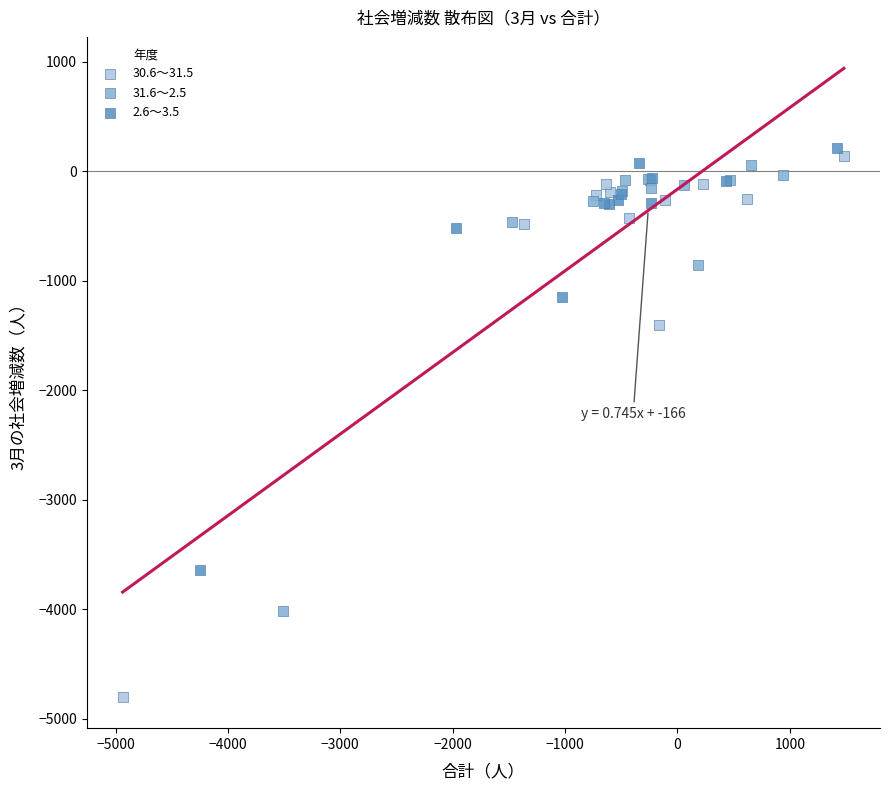

Which series has the largest Y range (max minus min)?

30.6～31.5